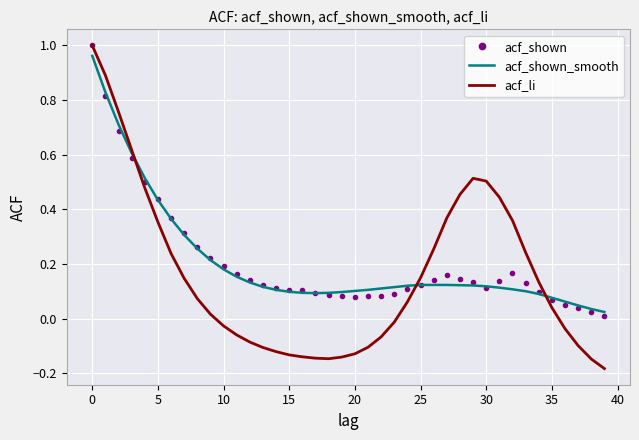

Which series has the widest spread of values?

acf_li